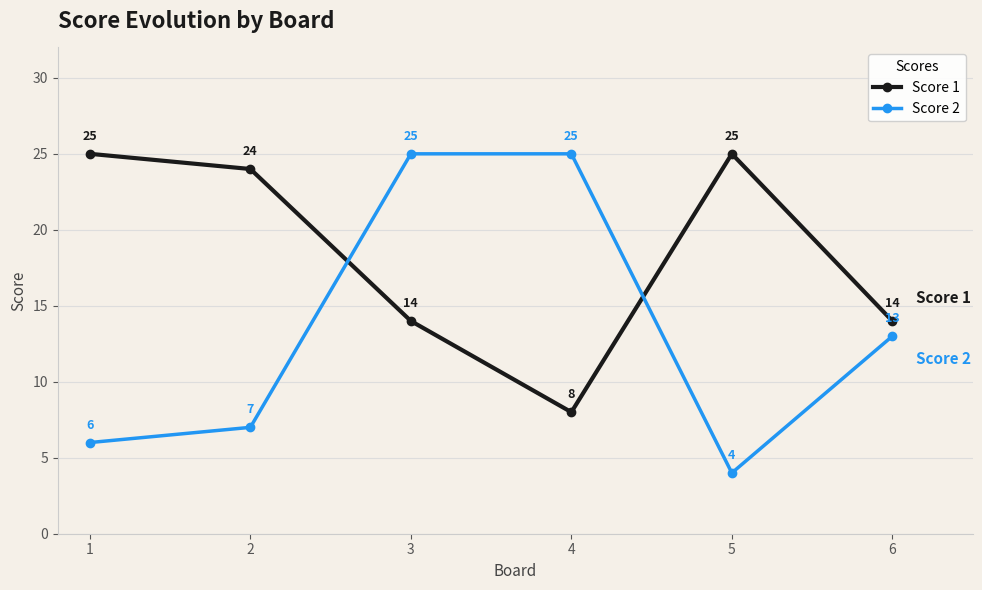

What are all the series names shown in the legend?

Score 1, Score 2